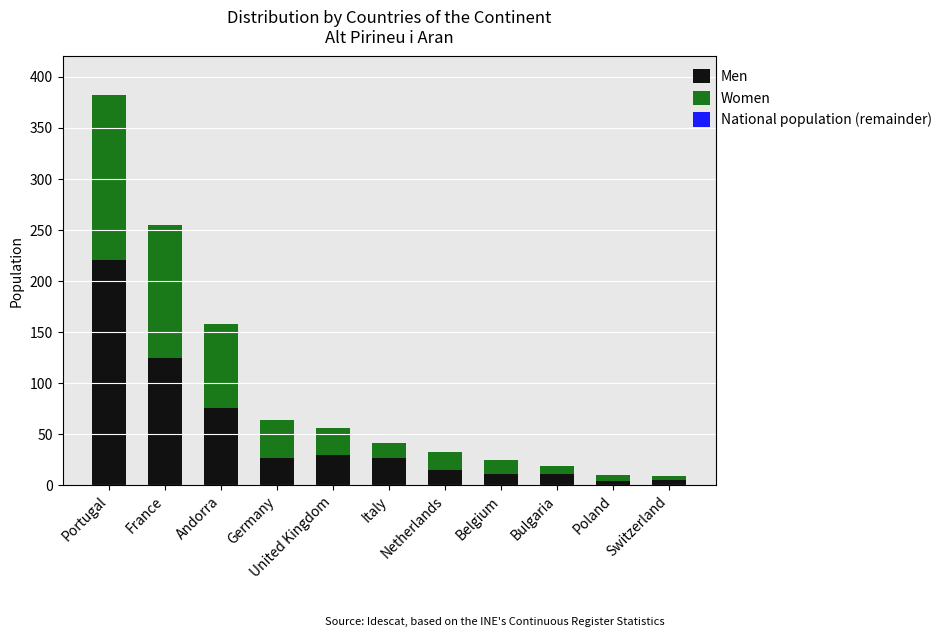

What is the highest value of the Men series?

221